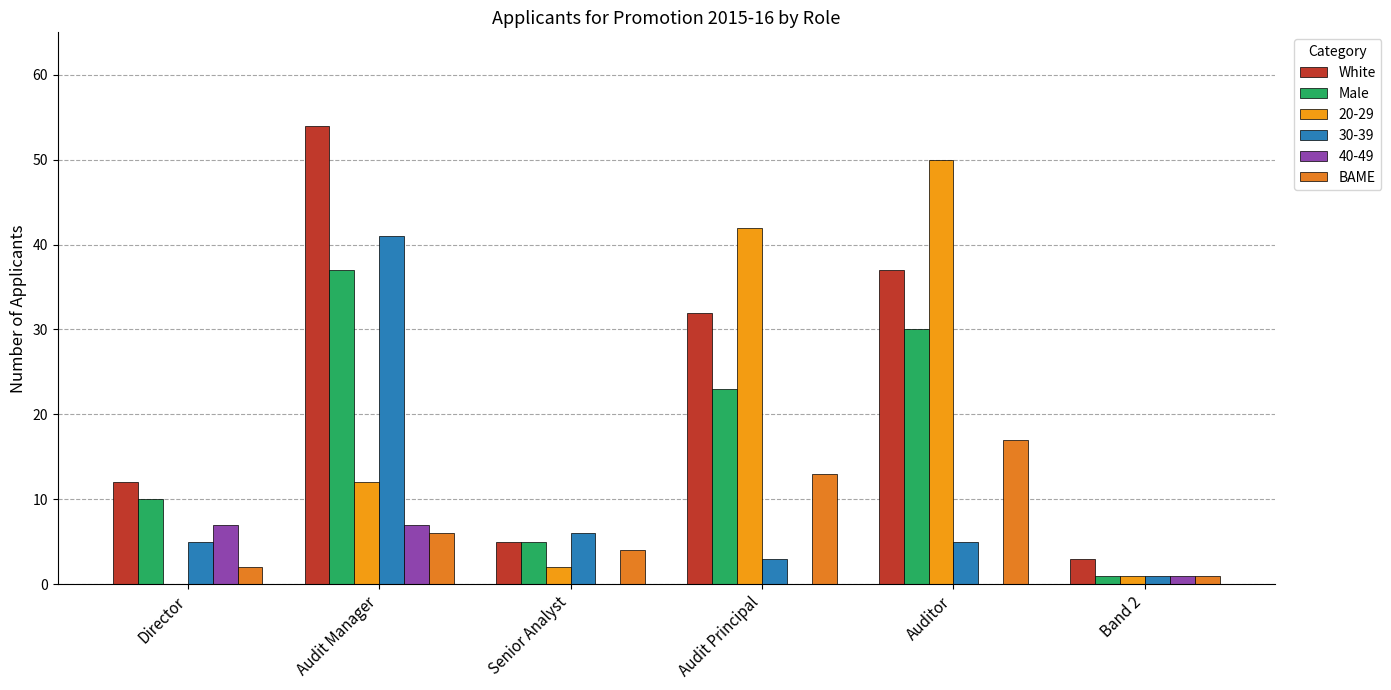

Count the number of data series in this chart.

6